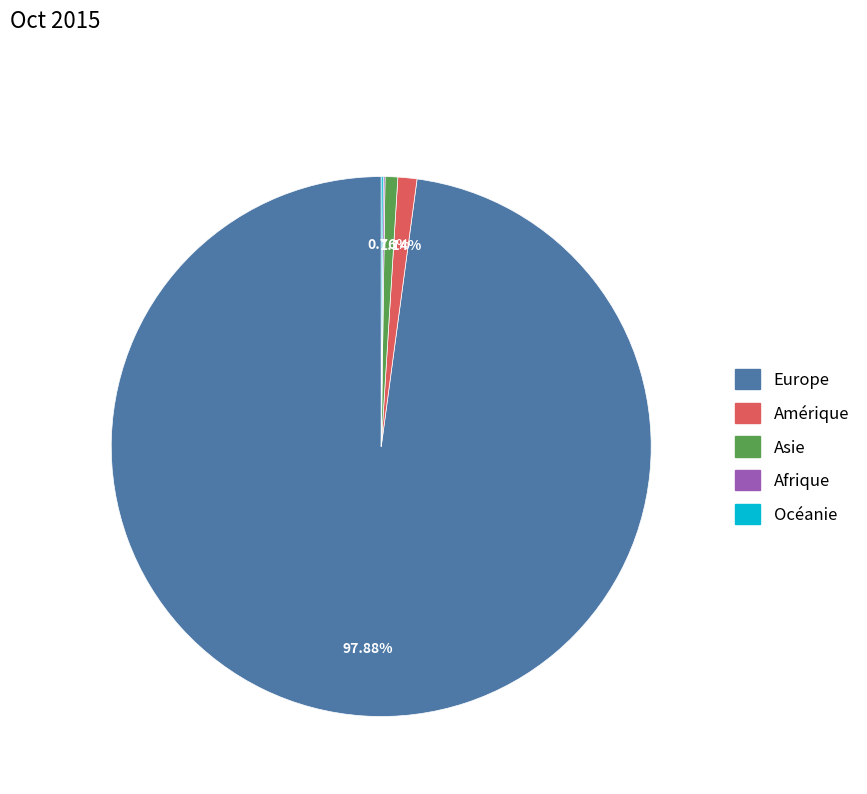

Does any single category account for the majority?

Yes